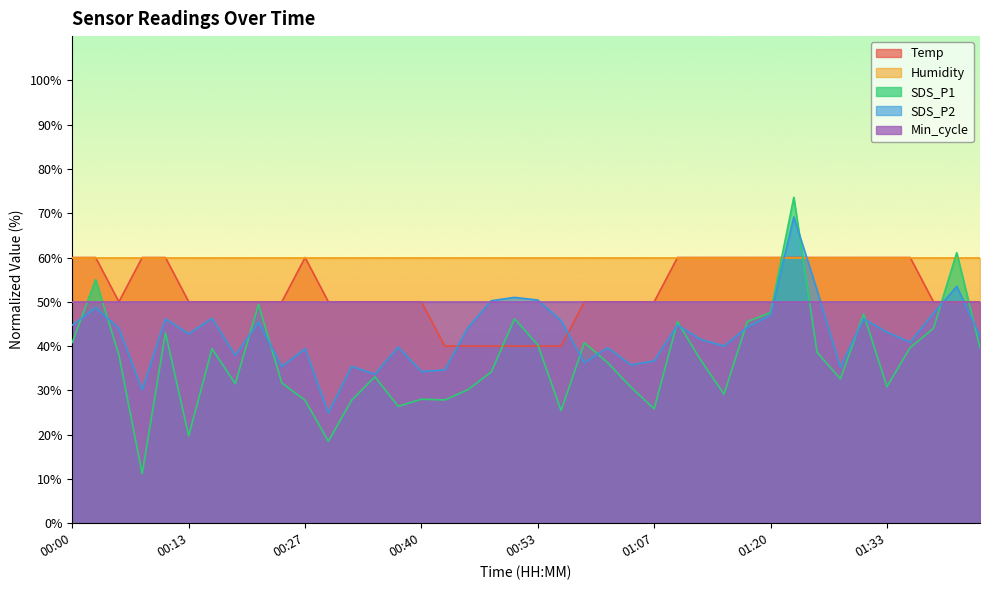

What is the maximum value shown in the chart?

73.6